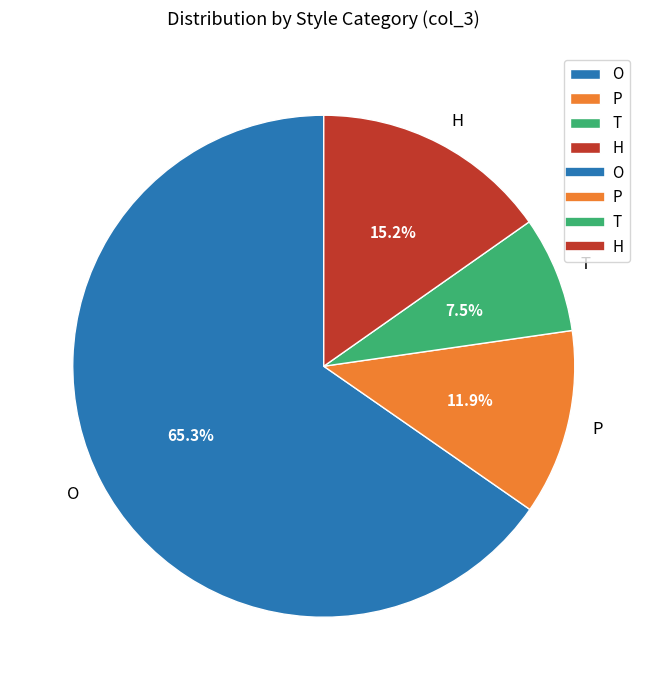

What is the ratio of the value at O to the value at P?

5.5